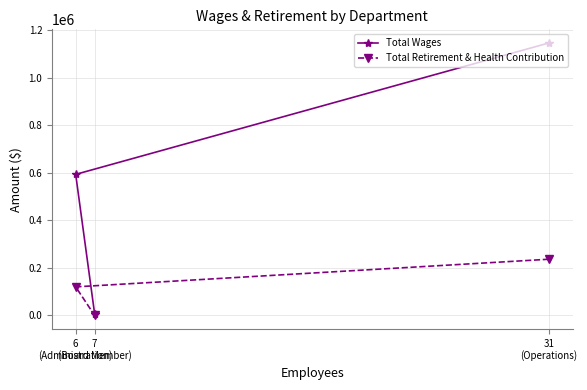

At which label does Total Retirement & Health Contribution reach its peak?

31
(Operations)